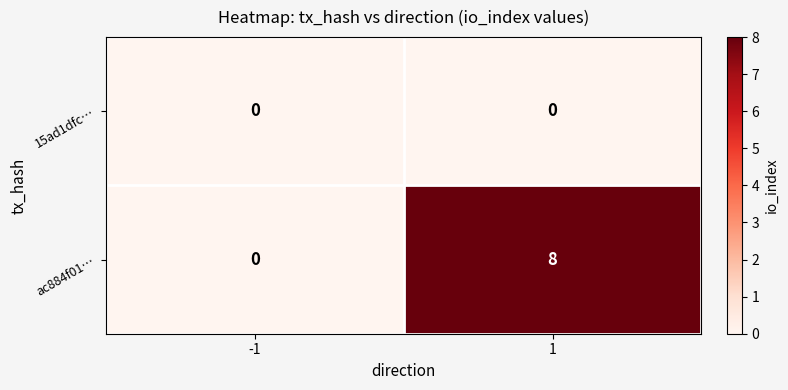

Reading right to left, list all the values displayed in this chart.

15ad1dfc…: 0	0
ac884f01…: 8	0